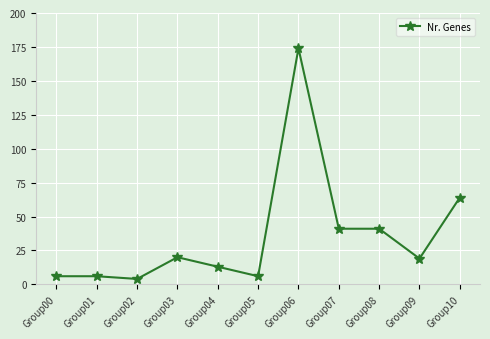

True or false: there are more than 0 points higher than both neighbors.

True